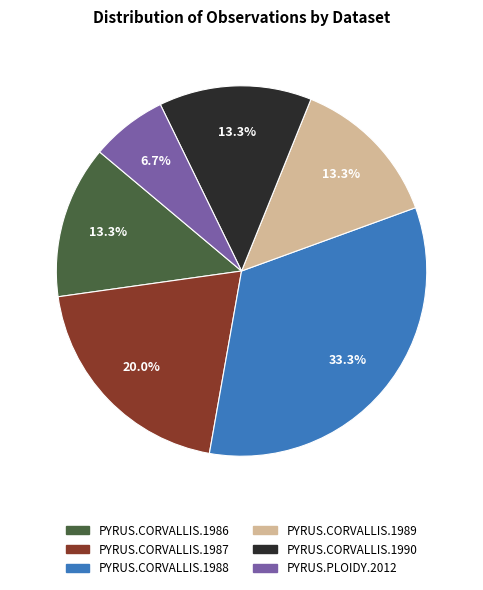

Which has a higher value, PYRUS.CORVALLIS.1990 or PYRUS.CORVALLIS.1987?

PYRUS.CORVALLIS.1987